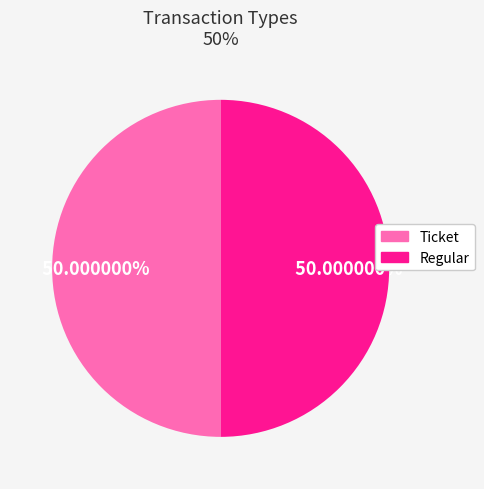

Is it true that Ticket is 12% of the pie?

False